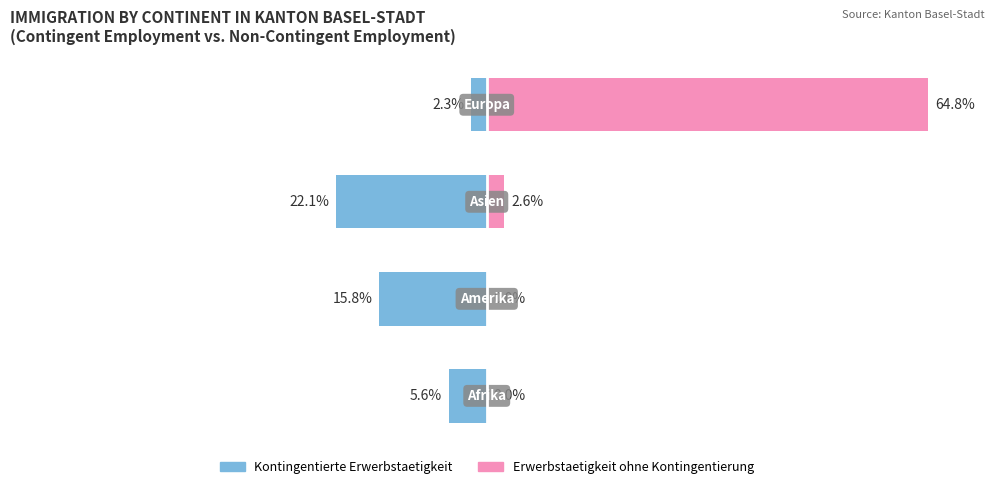

How many data points in Kontingentierte Erwerbstaetigkeit are less than -5?

3